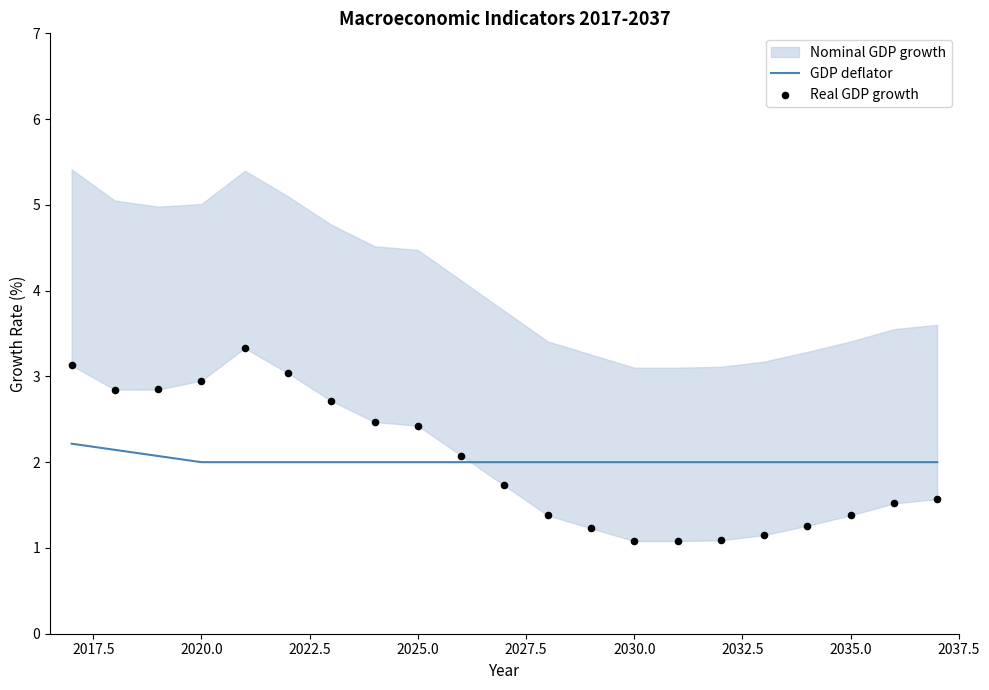

At how many categories does at least one series exceed 1?

21